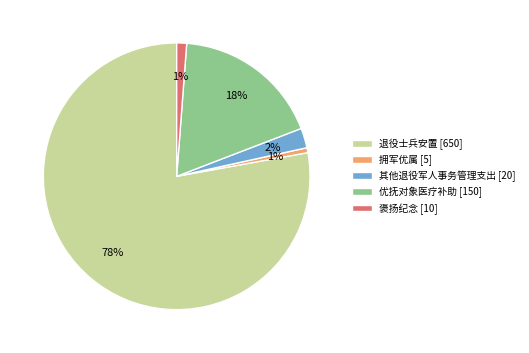

Count the number of slices in the pie.

5